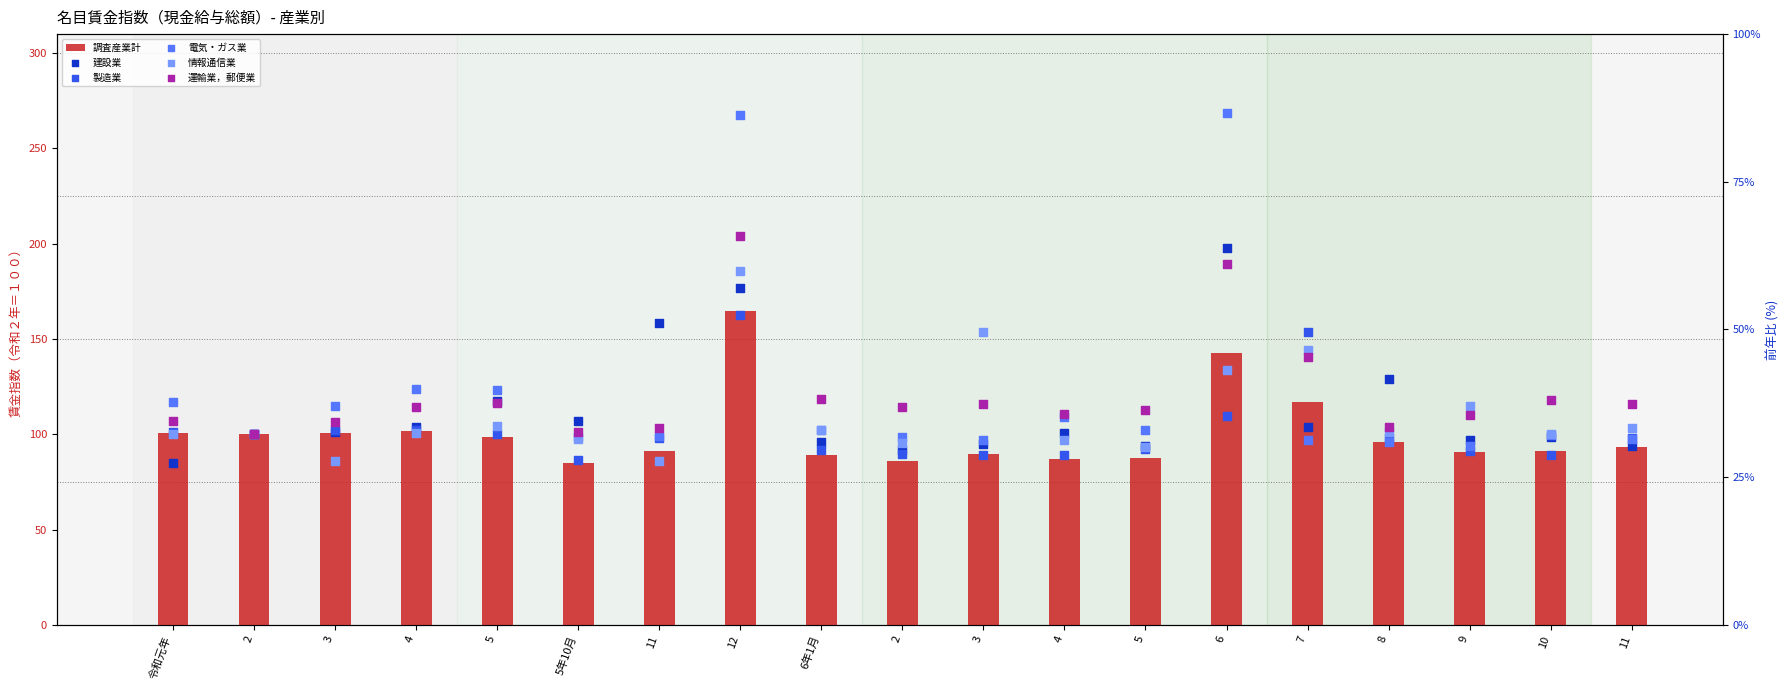

Which series has the largest total across all categories?

電気・ガス業